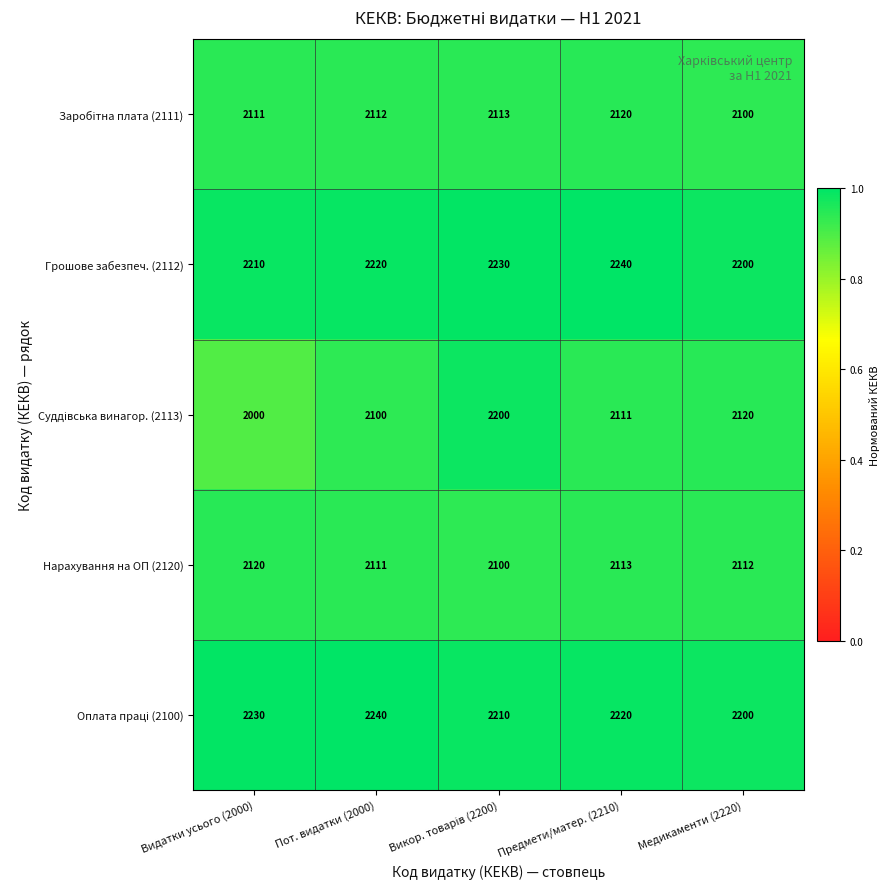

What is the difference between the highest and lowest values at Пот. видатки (2000)?

140